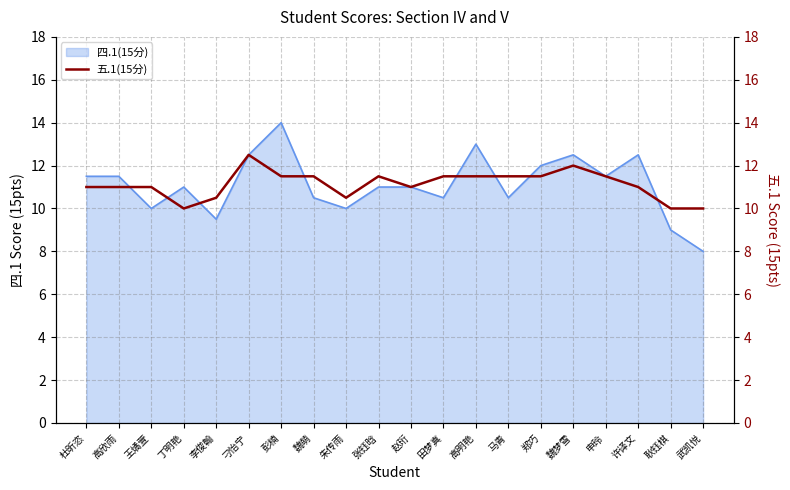

At which label does 四.1(15分) reach its peak?

彭楠